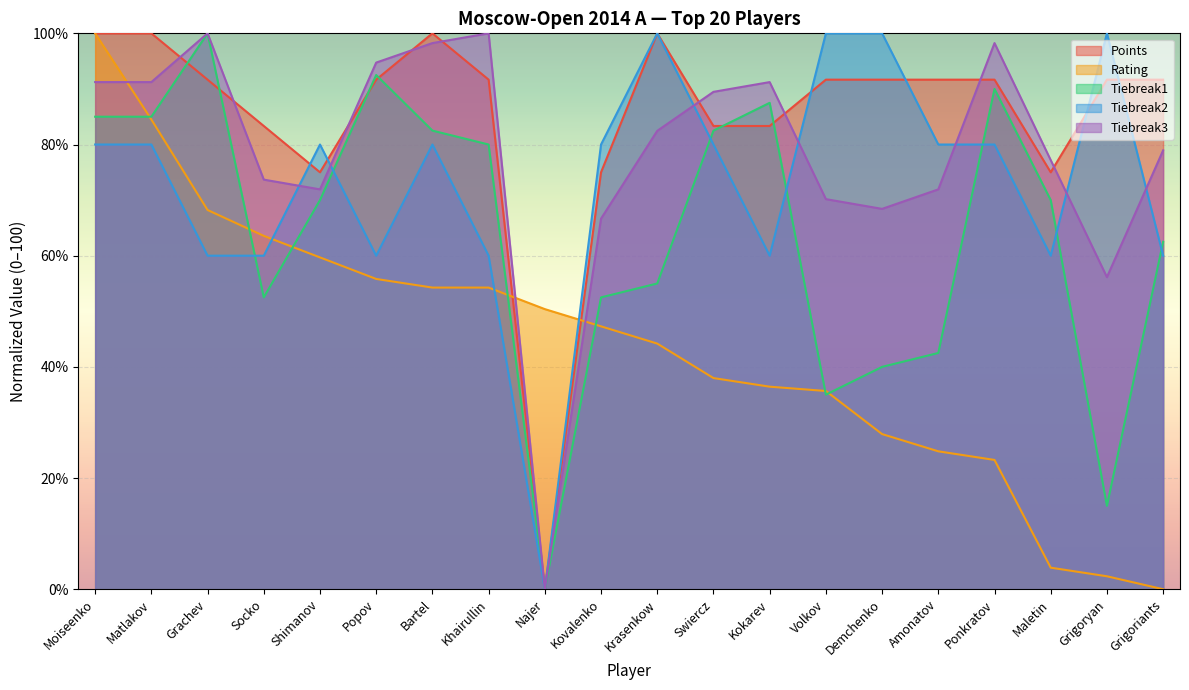

What is the difference between the maximum and second lowest values in the Tiebreak3 series?

43.9